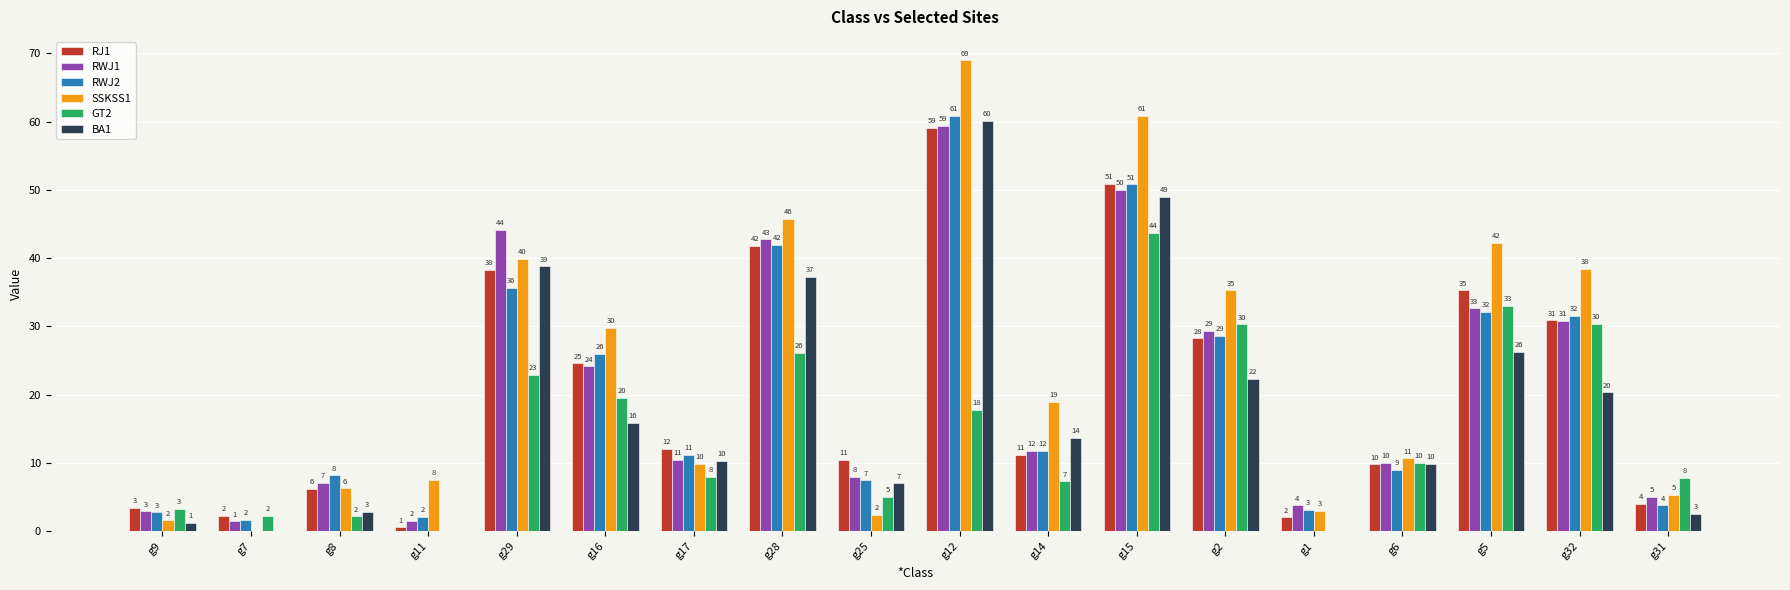

Does the chart contain stacked bars?

No